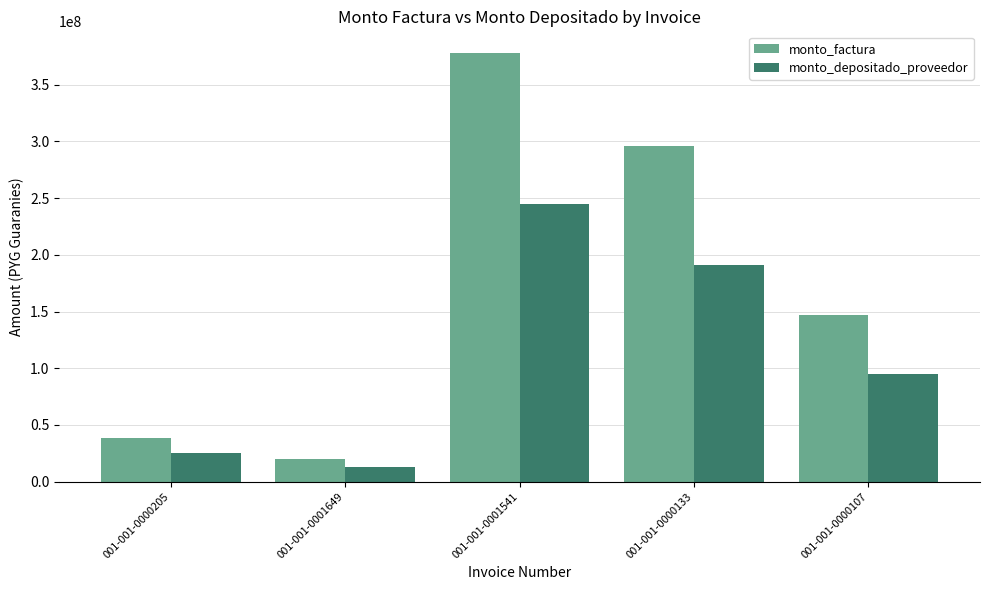

At which category is the sum across all series the highest?

001-001-0001541